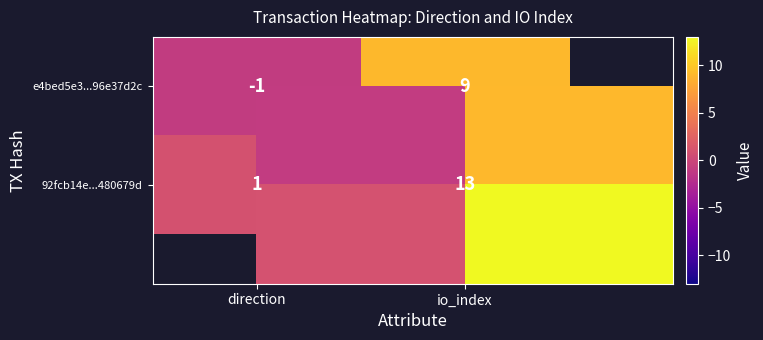

Which series has the largest total across all categories?

92fcb14e...480679d